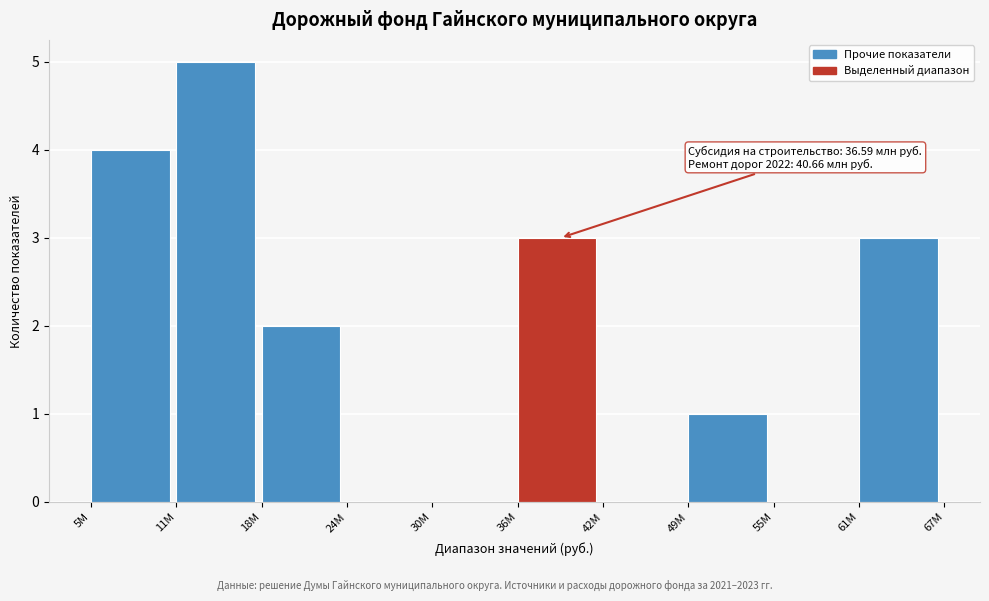

Reading left to right, list all the values displayed in this chart.

5M=4	11M=5	18M=2	24M=0	30M=0	36M=3	42M=0	49M=1	55M=0	61M=3